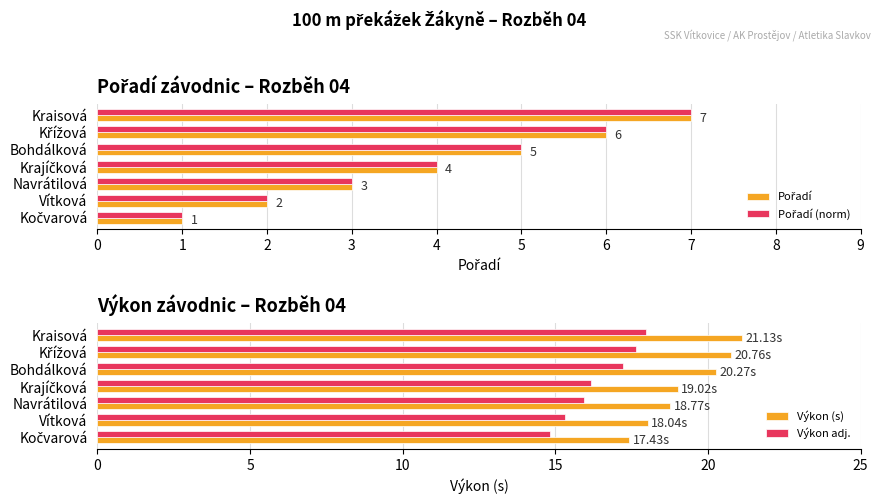

Are the bars horizontal?

Yes